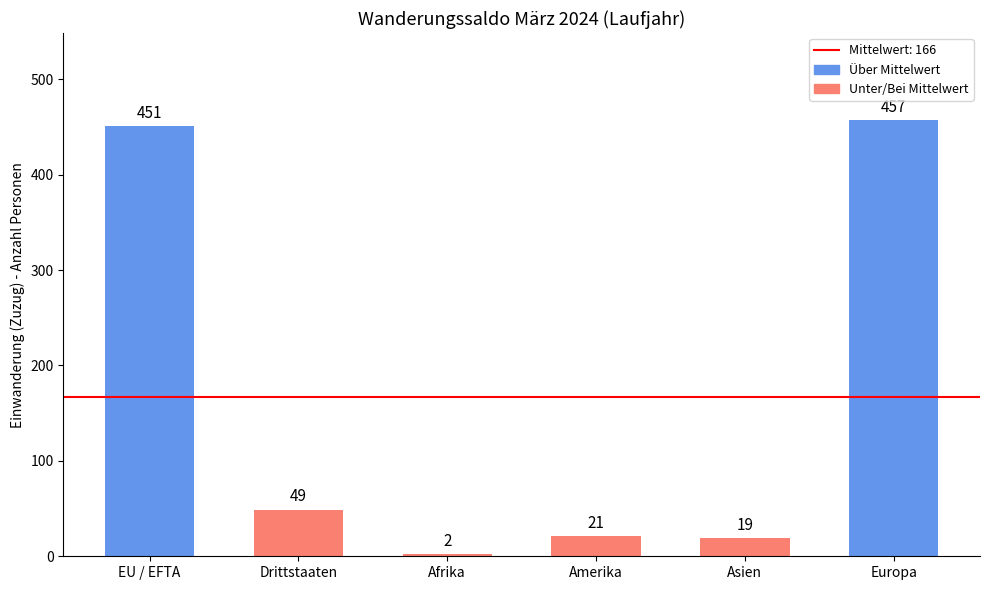

How many data points does each series have?

6